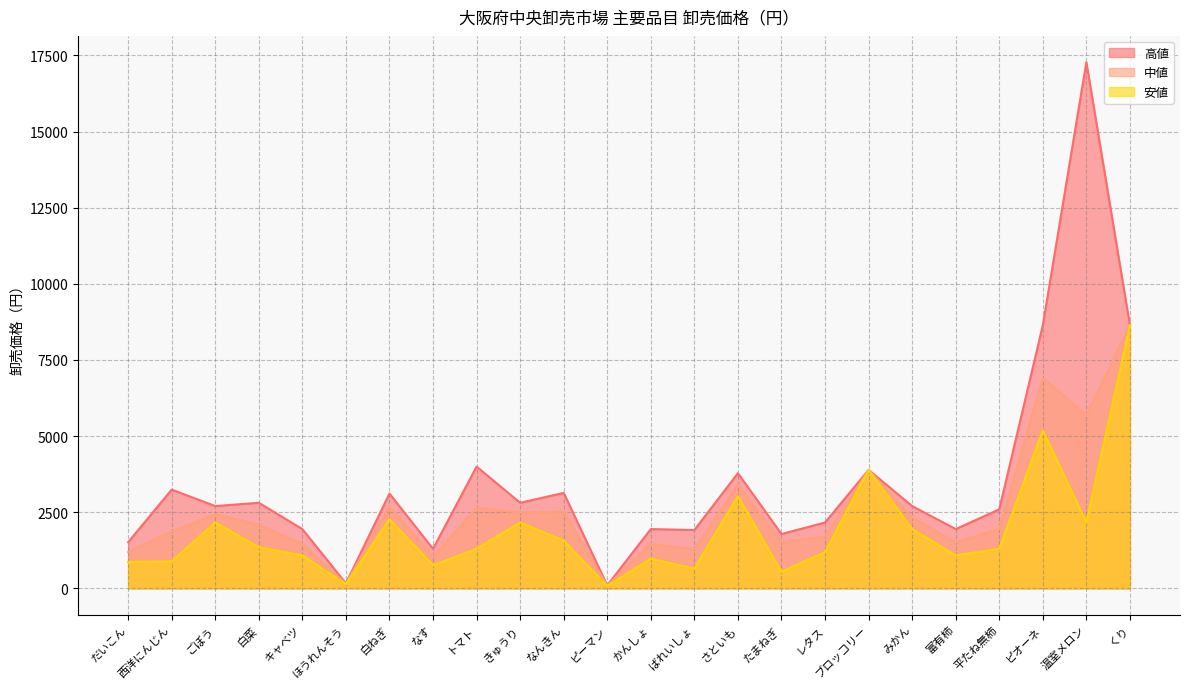

How many interior local peaks does the 中値 series have?

8